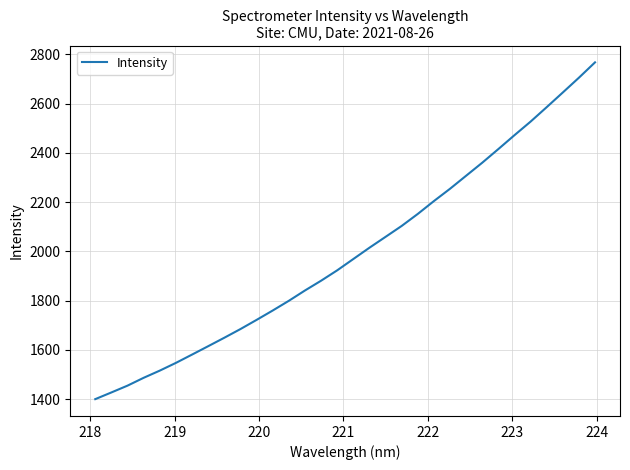

What is the maximum value shown in the chart?

2767.2